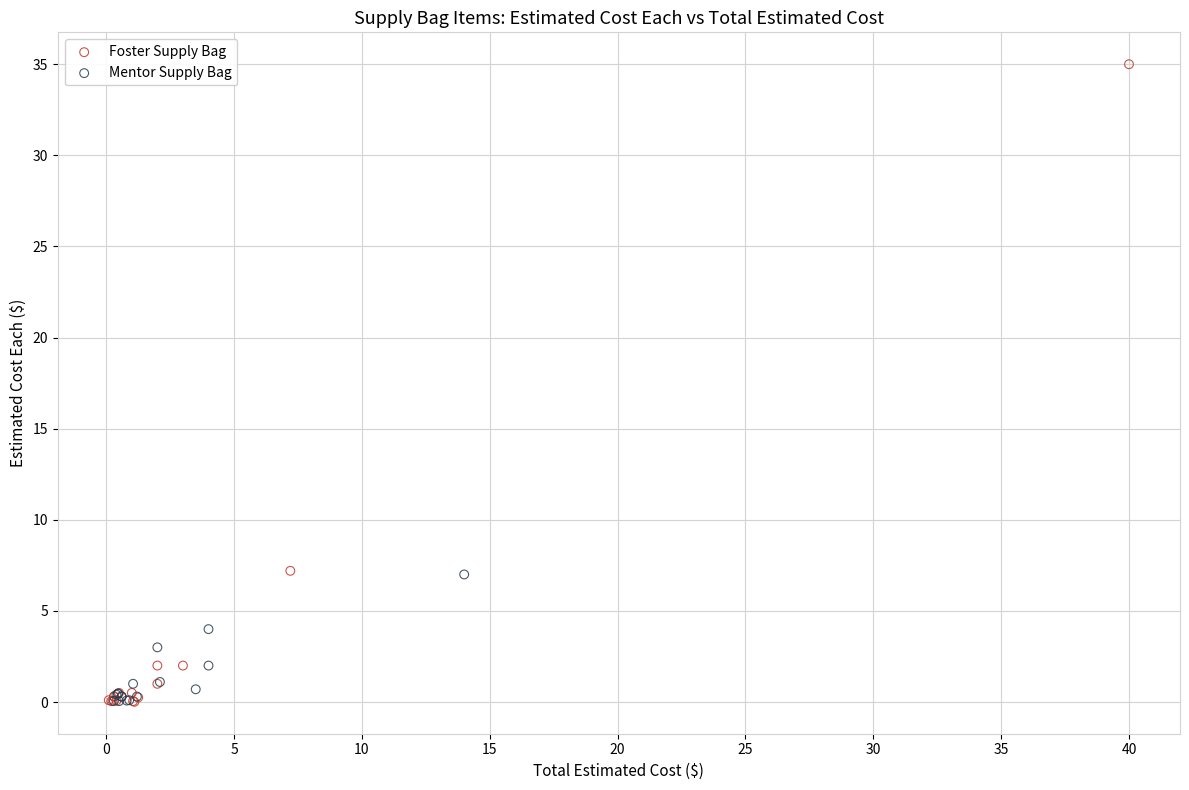

Which series reaches the maximum Y coordinate?

Foster Supply Bag